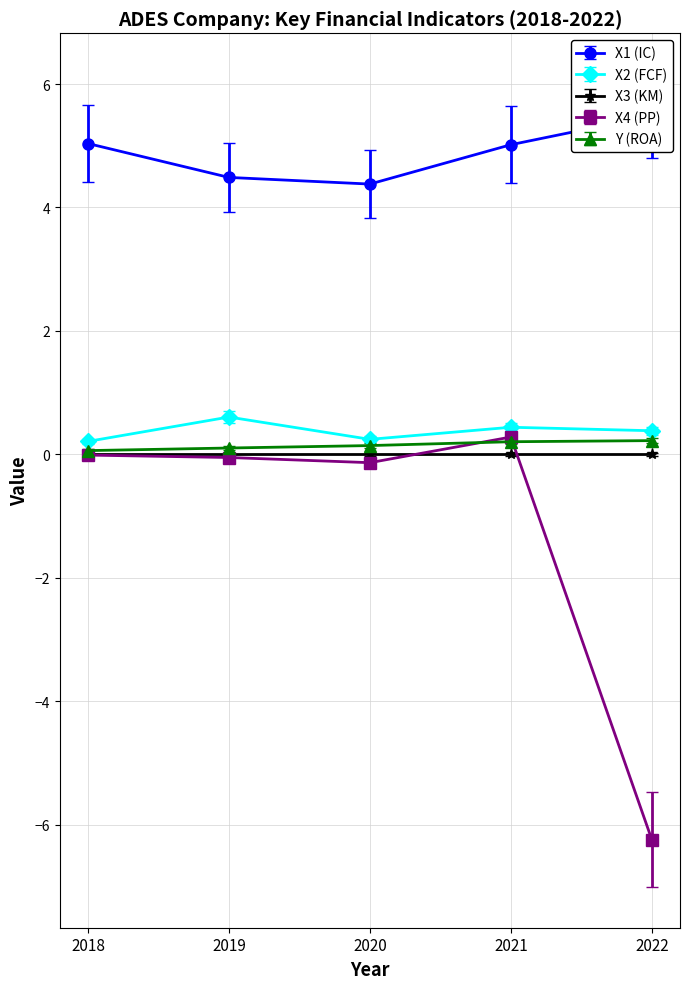

True or false: X4 (PP) and Y (ROA) intersect in this chart.

True